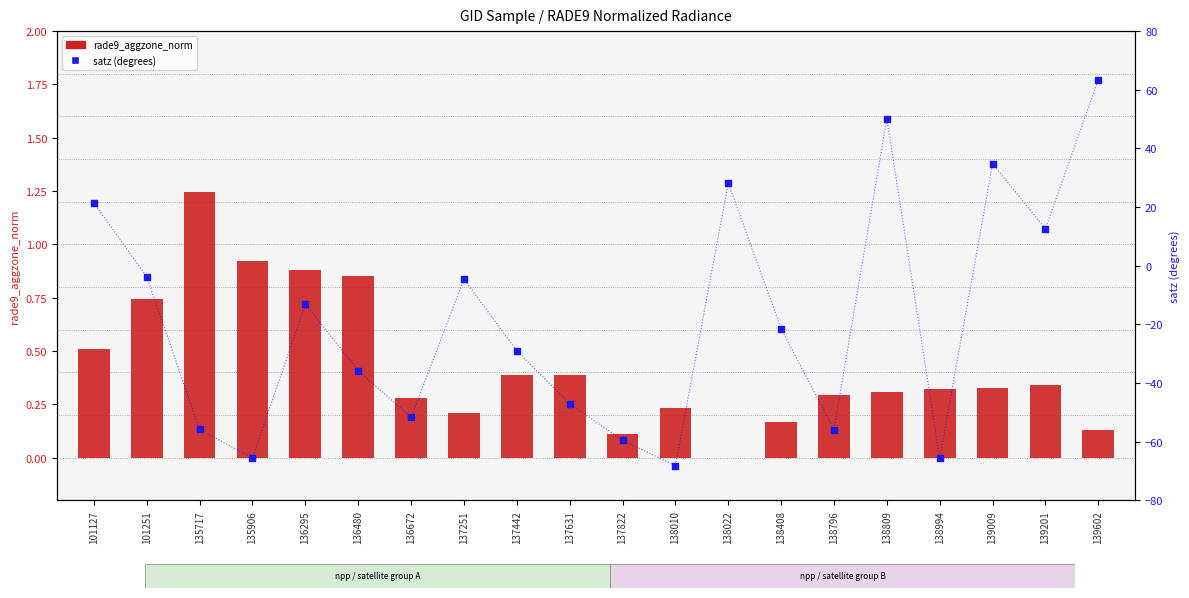

At how many categories does at least one series exceed 16?

5